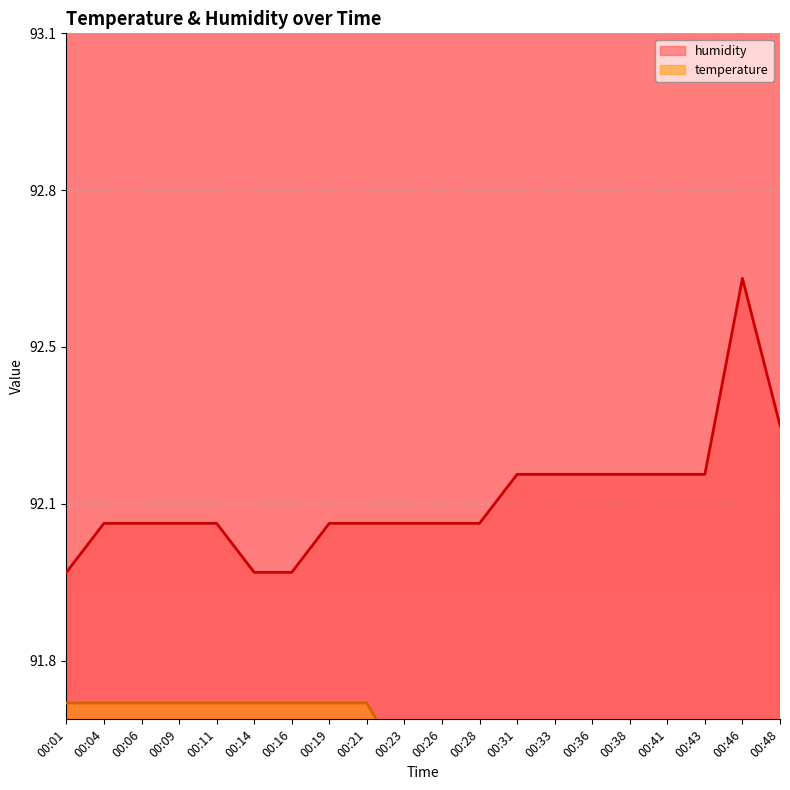

Rank the series at 00:19 from highest to lowest value.

humidity, temperature